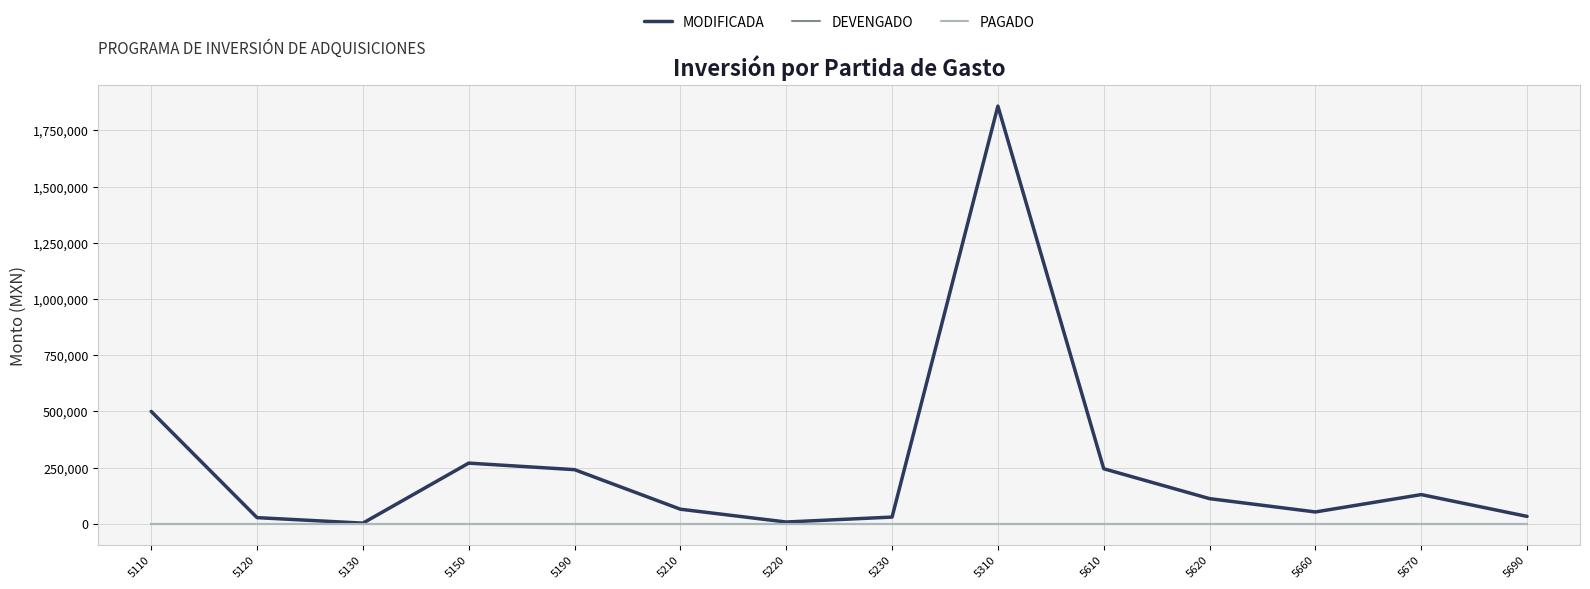

Which has a higher value, 5210 or 5220?

5210